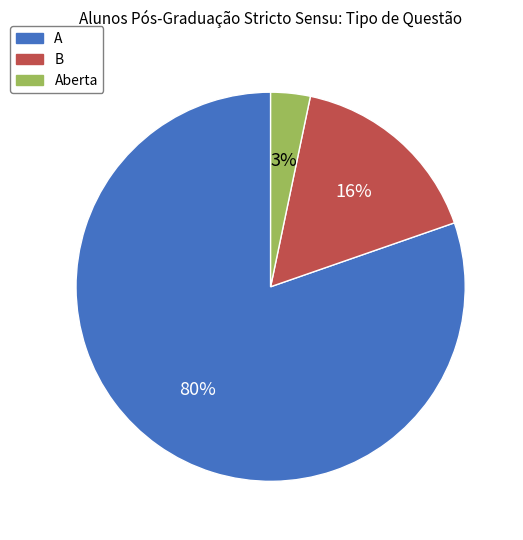

To the nearest percent, what is the average slice percentage?

33%